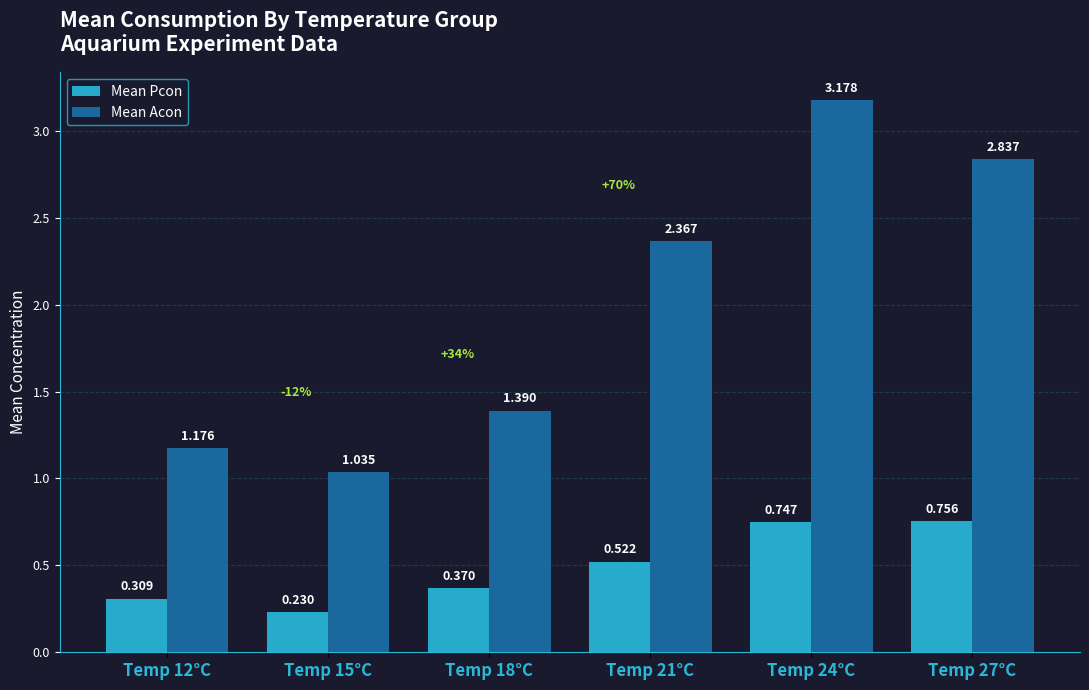

Is the value of Mean Acon at Temp 24°C greater than the value of Mean Pcon at Temp 24°C?

Yes